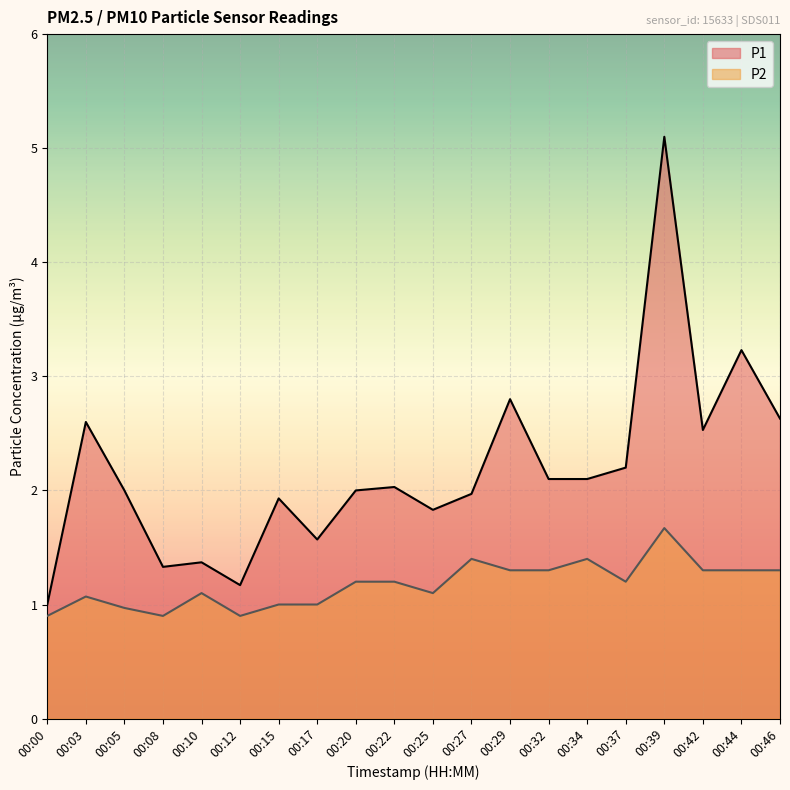

Reading left to right, transcribe all the data shown in this chart.

P1: 1.0	2.6	2.0	1.3	1.4	1.2	1.9	1.6	2.0	2.0	1.8	2.0	2.8	2.1	2.1	2.2	5.1	2.5	3.2	2.6
P2: 0.9	1.1	1.0	0.9	1.1	0.9	1.0	1.0	1.2	1.2	1.1	1.4	1.3	1.3	1.4	1.2	1.7	1.3	1.3	1.3